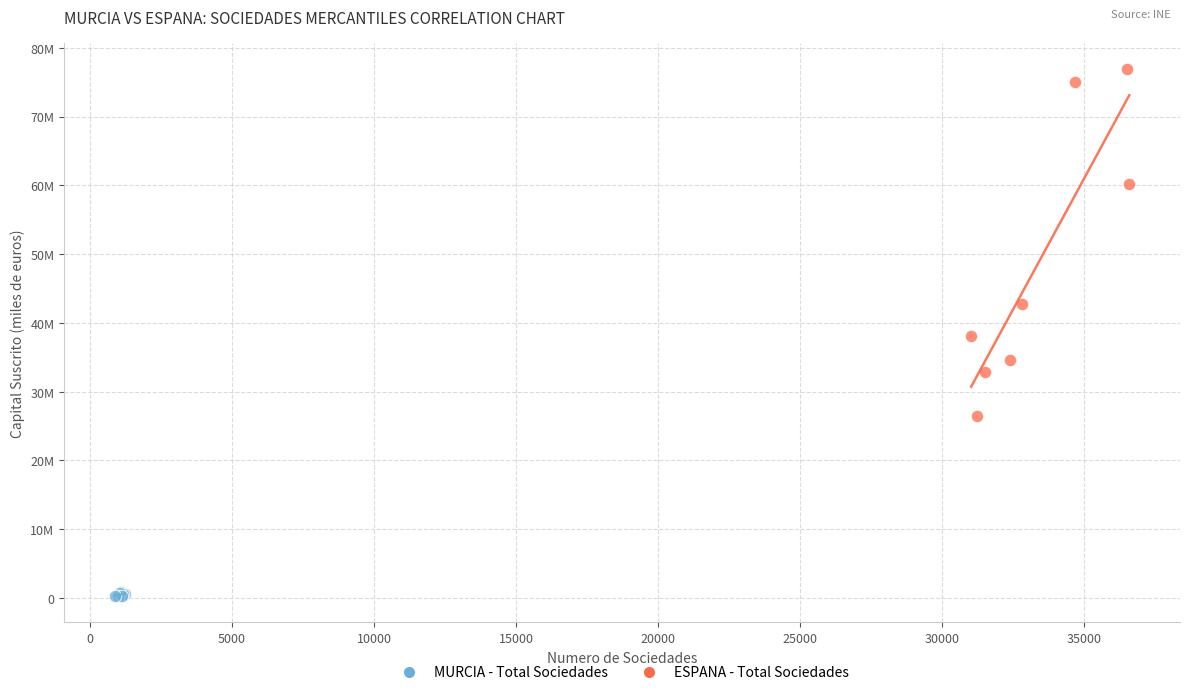

What are all the series names shown in the legend?

MURCIA - Total Sociedades, ESPANA - Total Sociedades